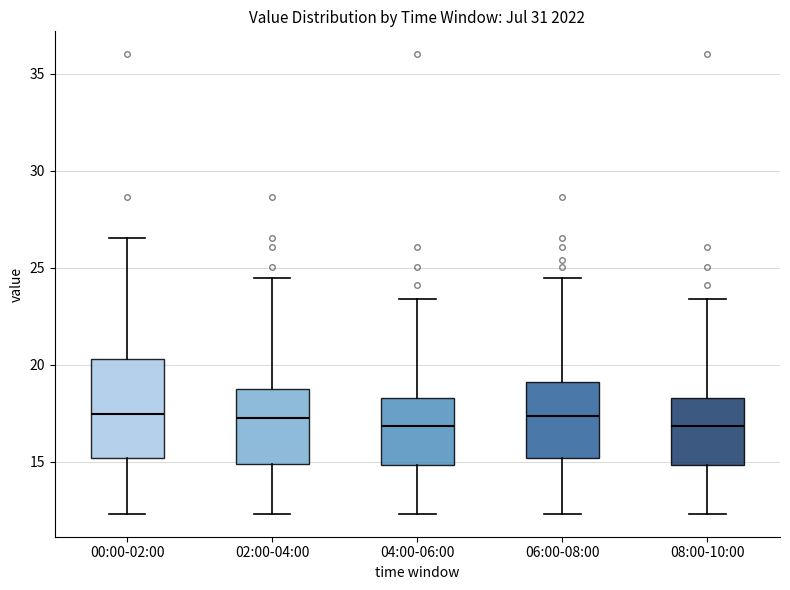

Reading left to right, read every box against the y-axis: the position of its median line, the range the box covers, and the ends of its whiskers. The values are not printed on the chart, so give them approximately, as read against the axis.

00:00-02:00: median 17.5, box 15.0 to 20.5, whiskers 12.5 to 26.5
02:00-04:00: median 17.5, box 15.0 to 19.0, whiskers 12.5 to 24.5
04:00-06:00: median 17.0, box 15.0 to 18.5, whiskers 12.5 to 23.5
06:00-08:00: median 17.5, box 15.0 to 19.0, whiskers 12.5 to 24.5
08:00-10:00: median 17.0, box 15.0 to 18.5, whiskers 12.5 to 23.5